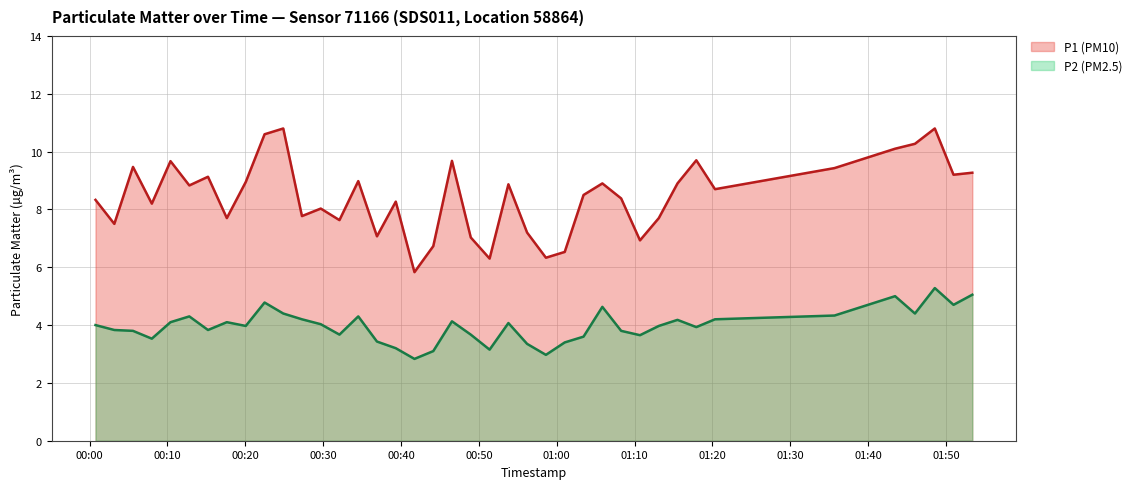

Which series has the largest range (max minus min)?

P1 (PM10) (line)